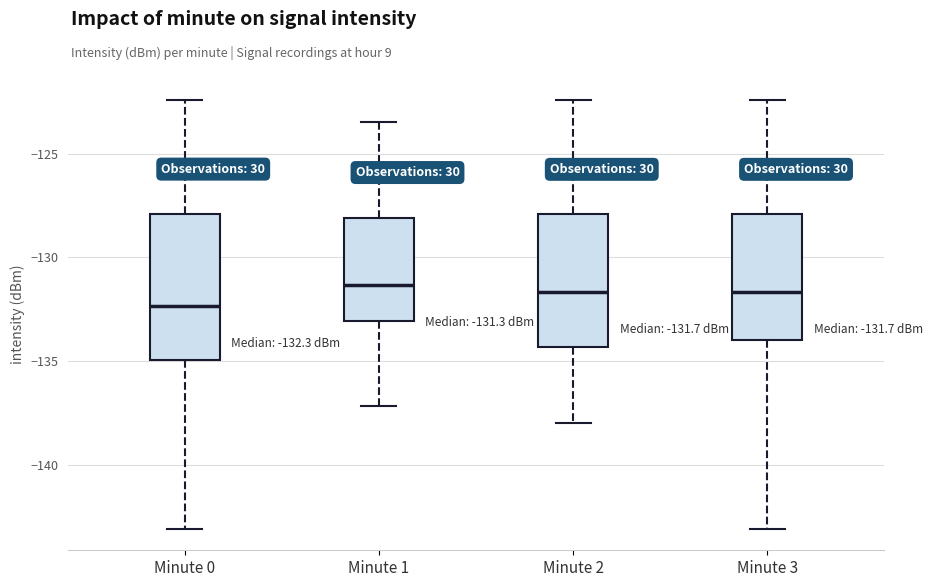

Which box is the tallest, from its lower edge to its upper edge?

Minute 0